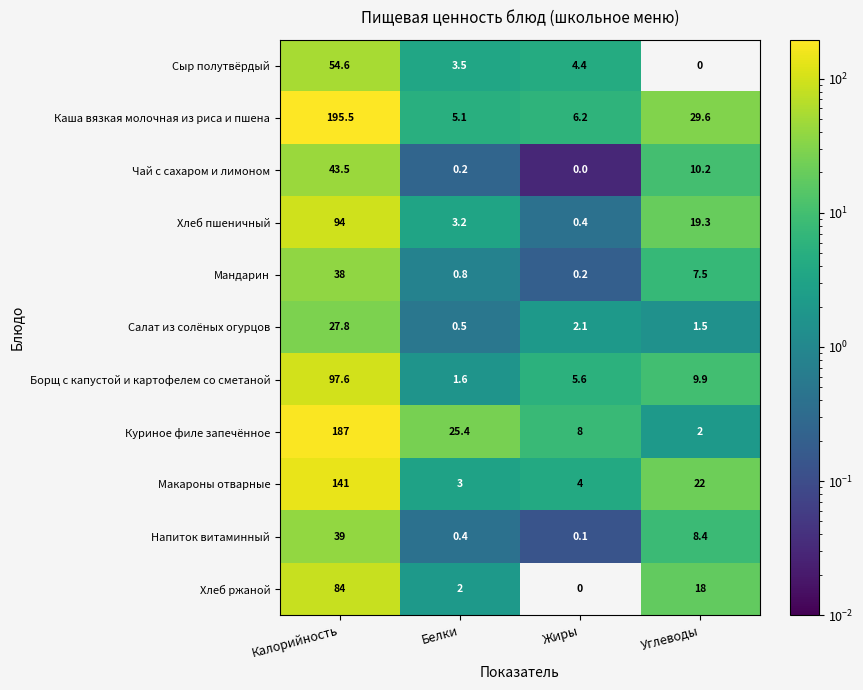

The Макароны отварные series shows 5.1 at Белки. True or false?

False